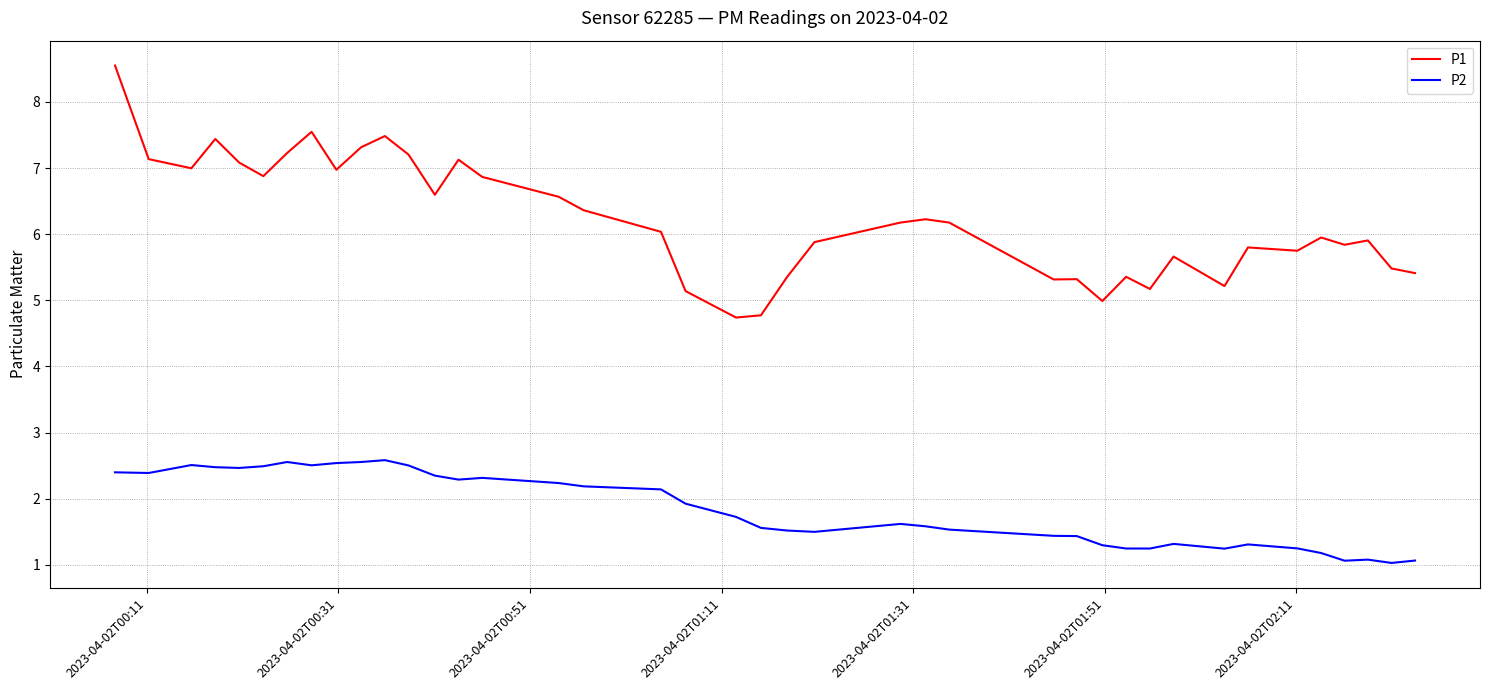

Which series has the largest total across all categories?

P1